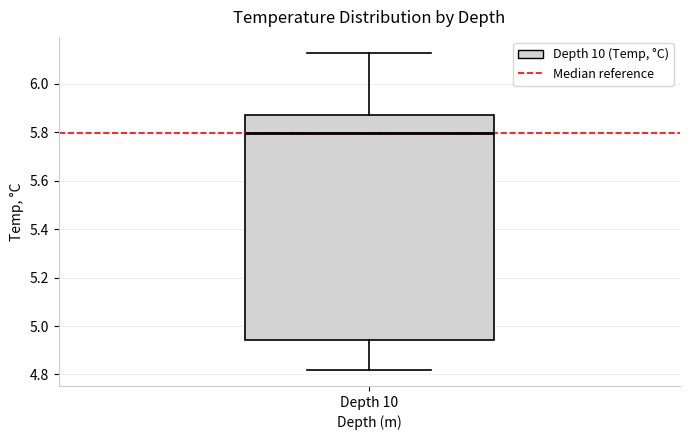

Where is the lower edge of the box for Depth 10 on the y-axis? The values are not printed on the chart, so give them approximately, as read against the axis.

4.94